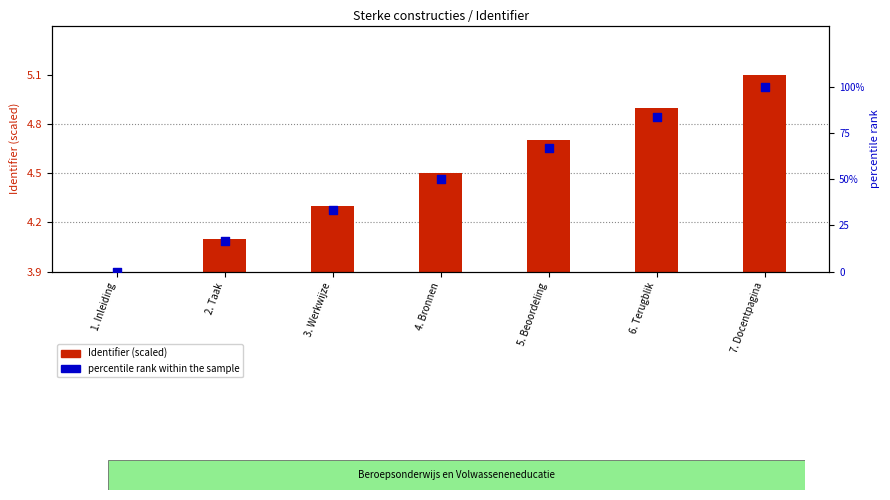

Between 2. Taak and 6. Terugblik, which is larger?

6. Terugblik